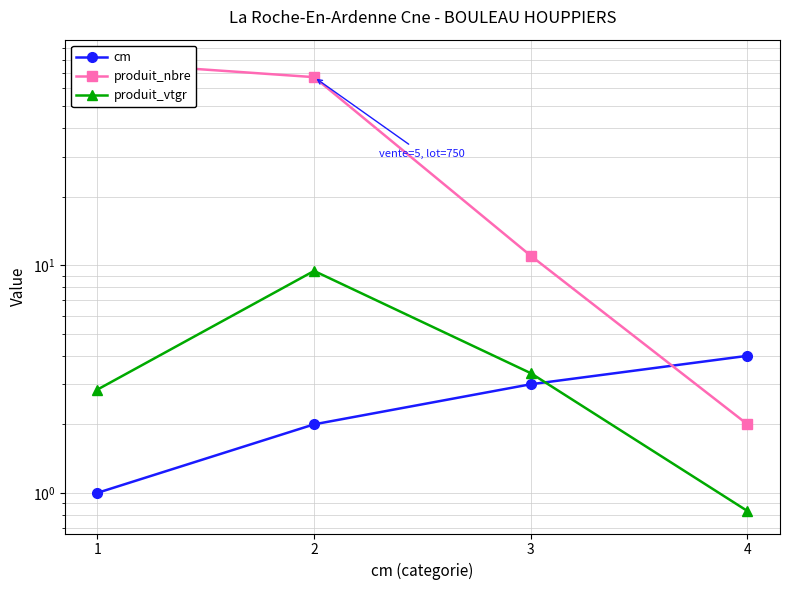

What is the total value across all series at 4?

6.8